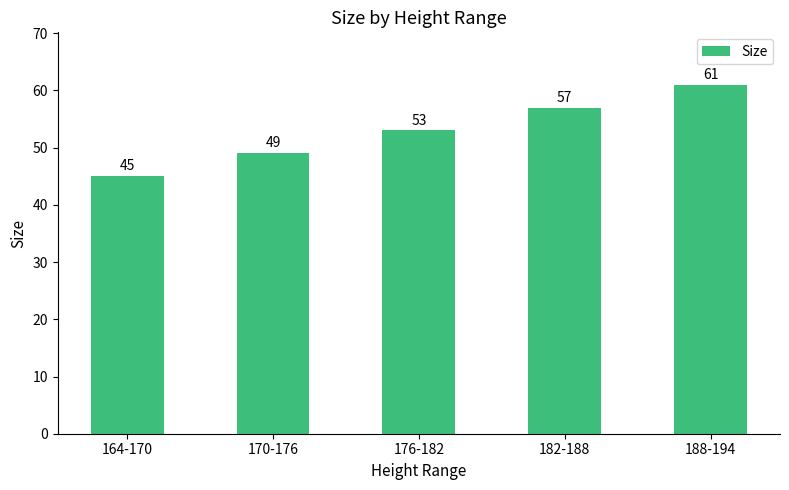

At which label is the value closest to 53?

176-182